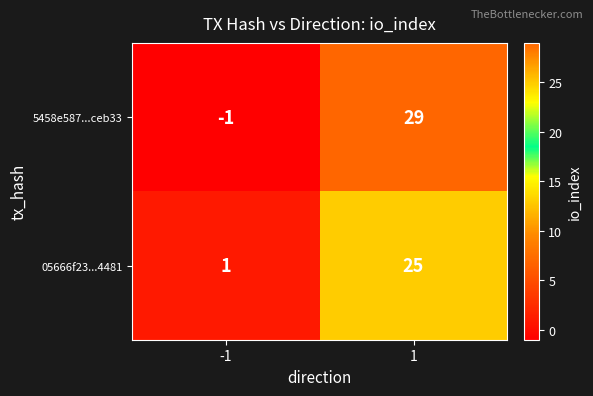

The value of 5458e587...ceb33 at 1 is 29. True or false?

True